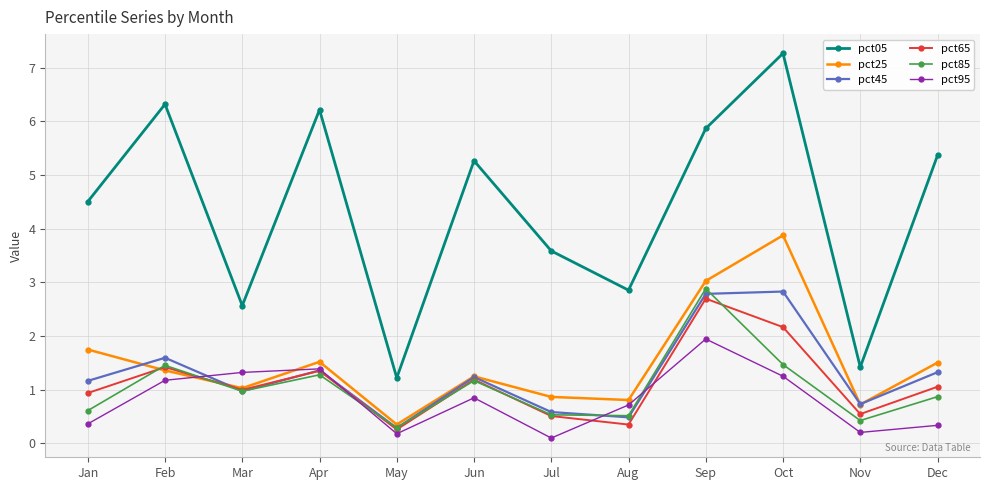

In pct65, how many points are higher than both neighbors (excluding endpoints)?

4